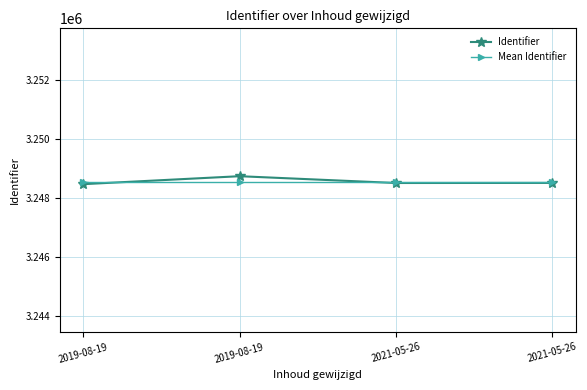

At which category does the chart reach its peak across all series?

2019-08-19